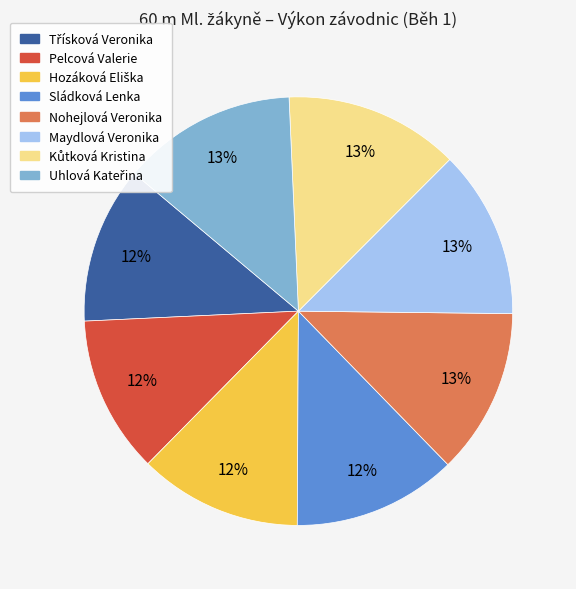

To the nearest percent, what percentage of the pie is Nohejlová Veronika?

13%